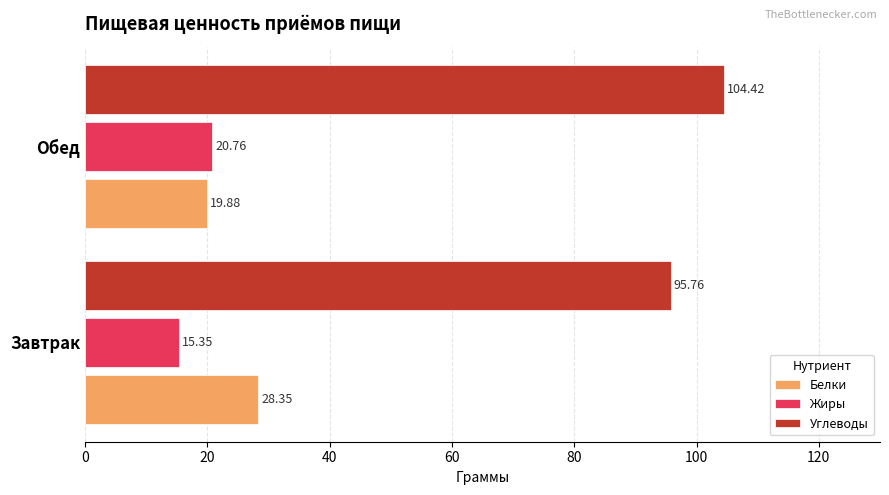

Which series has the largest range (max minus min)?

Углеводы